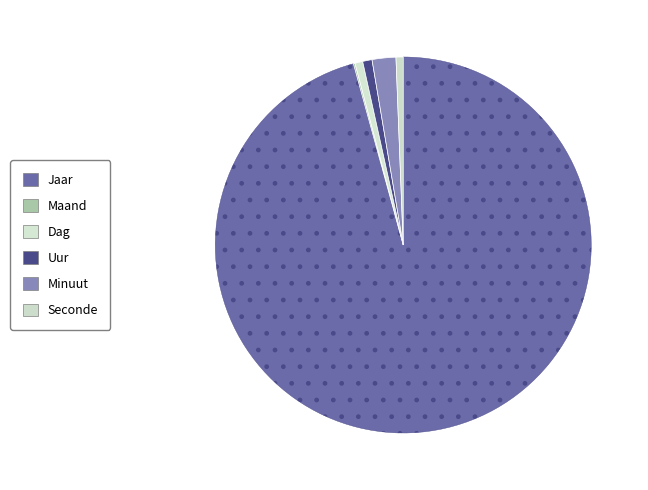

Is it true that Seconde is 11% of the pie?

False